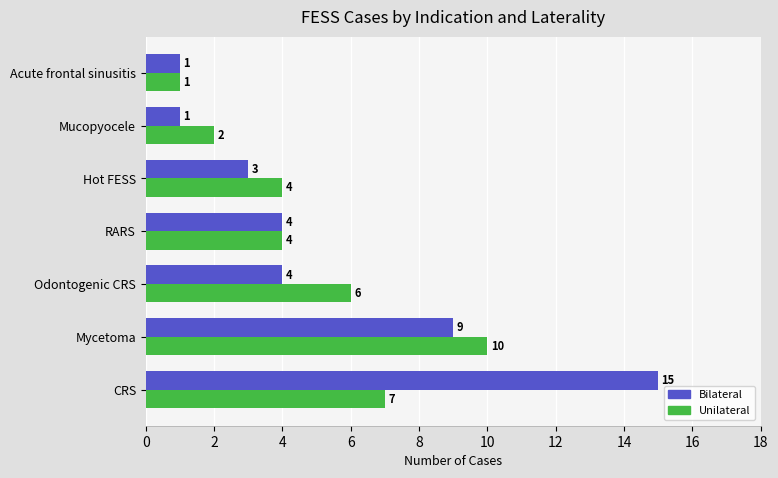

List the series in order of their overall mean, lowest first.

Unilateral, Bilateral